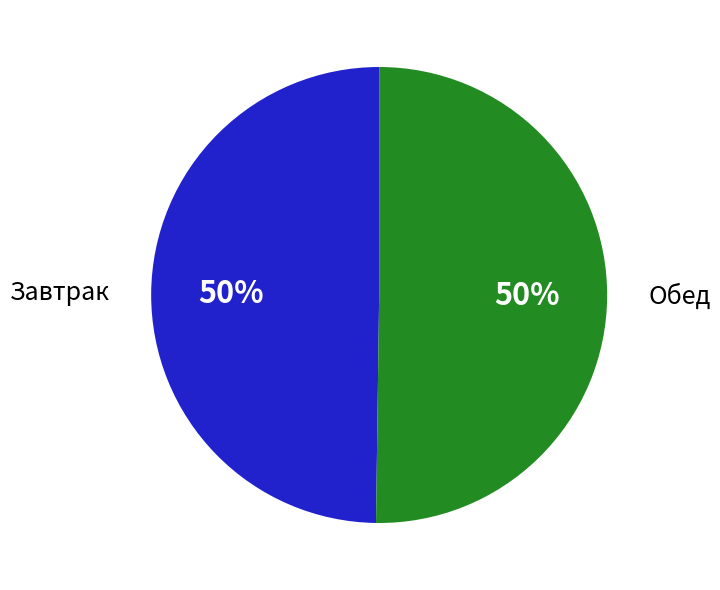

Is the sum of Завтрак and Обед greater than half?

Yes